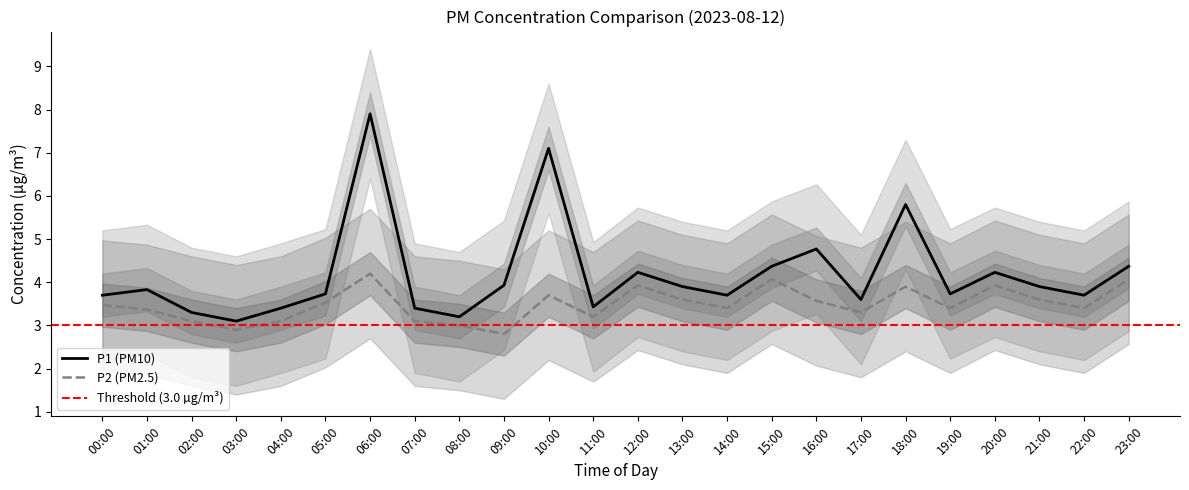

Between 14:00 and 18:00, which series saw the biggest shift?

P1_mean